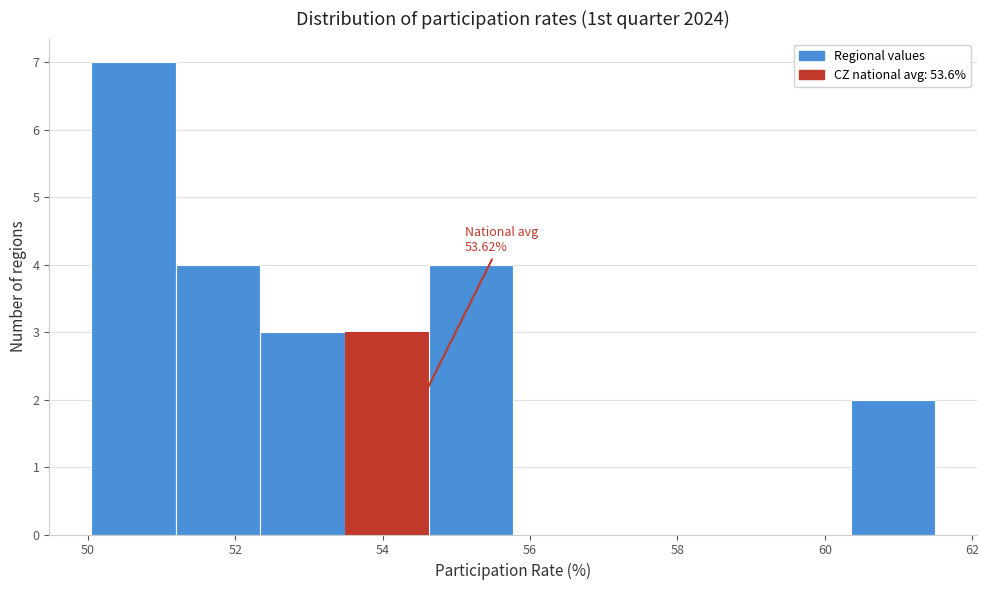

Which range on the x-axis has the tallest bar?

50.0 to 51.2